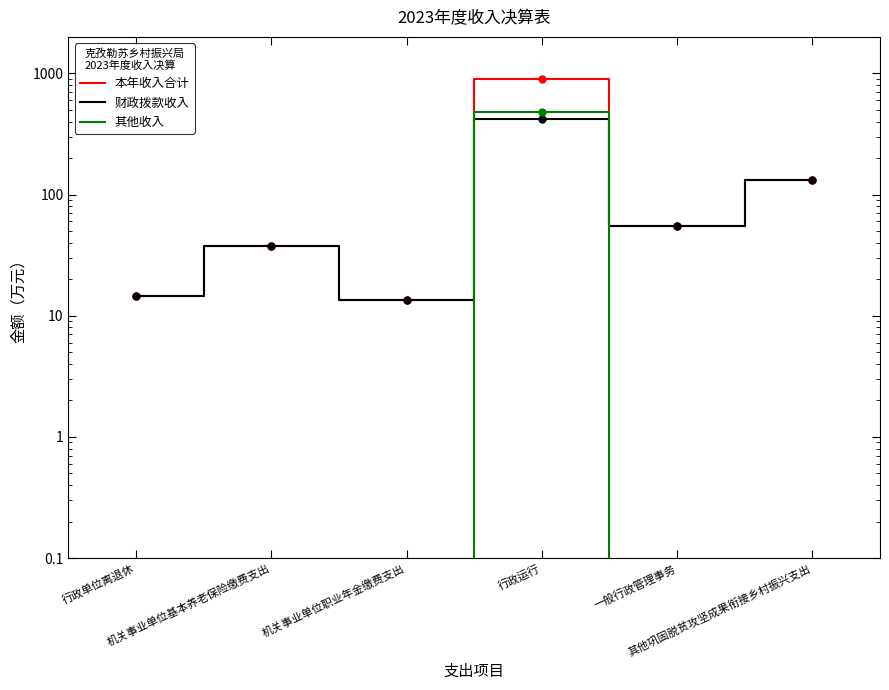

At which label does 本年收入合计 first exceed 54?

行政运行